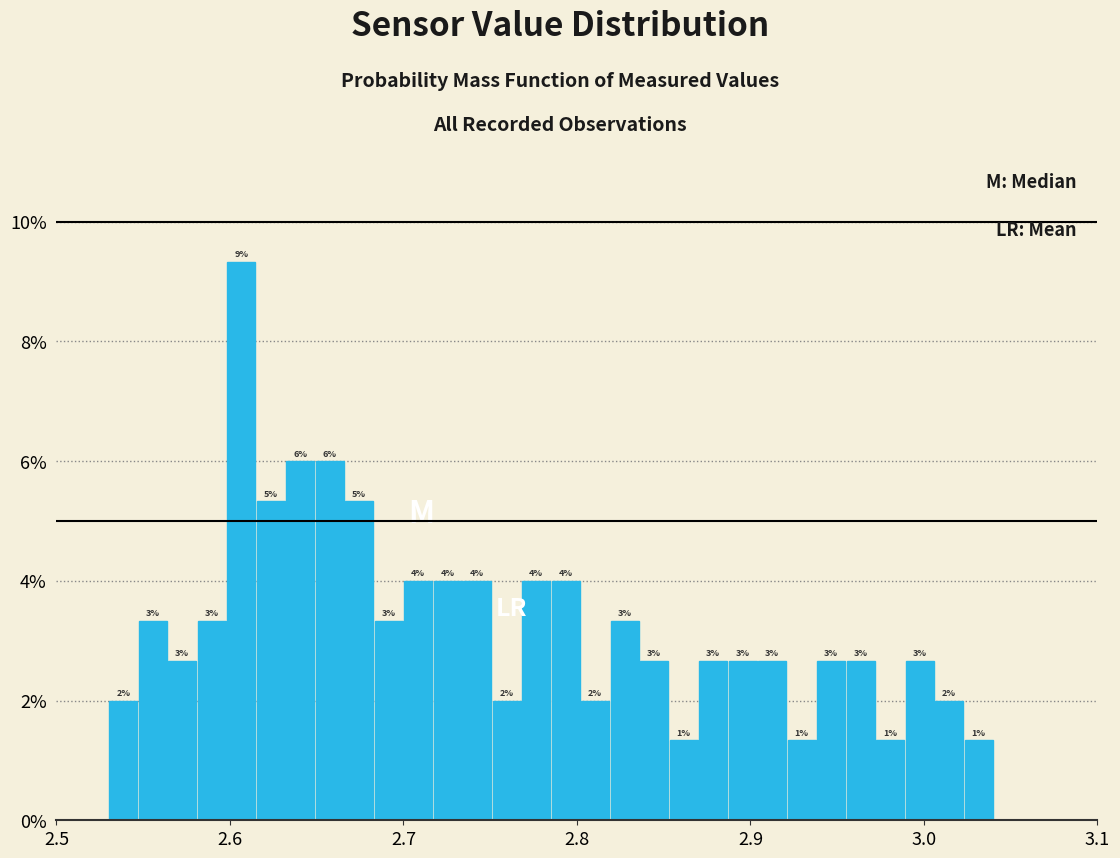

Around what value on the x-axis is the tallest bar? Give the approximate position of its centre, as read against the axis.

2.61